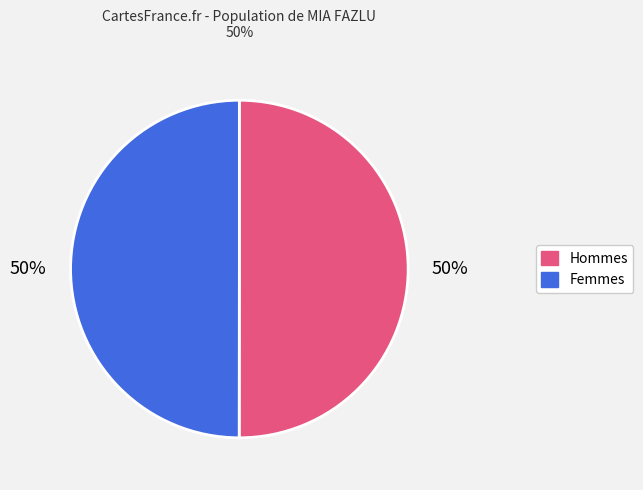

To the nearest percent, what is the average slice percentage?

50%